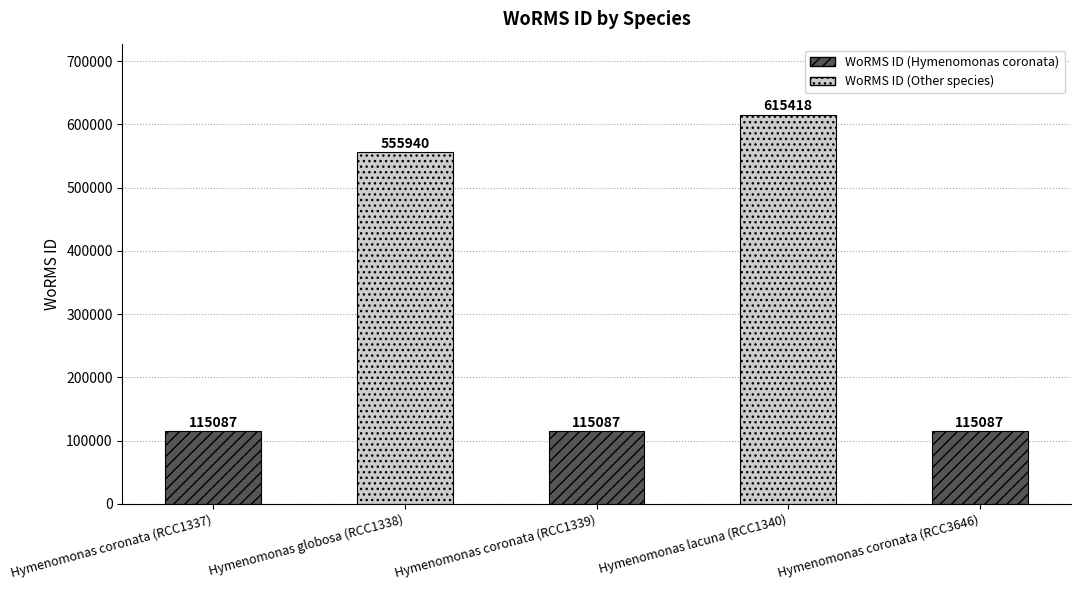

Are the bars grouped side by side (vs. stacked)?

No